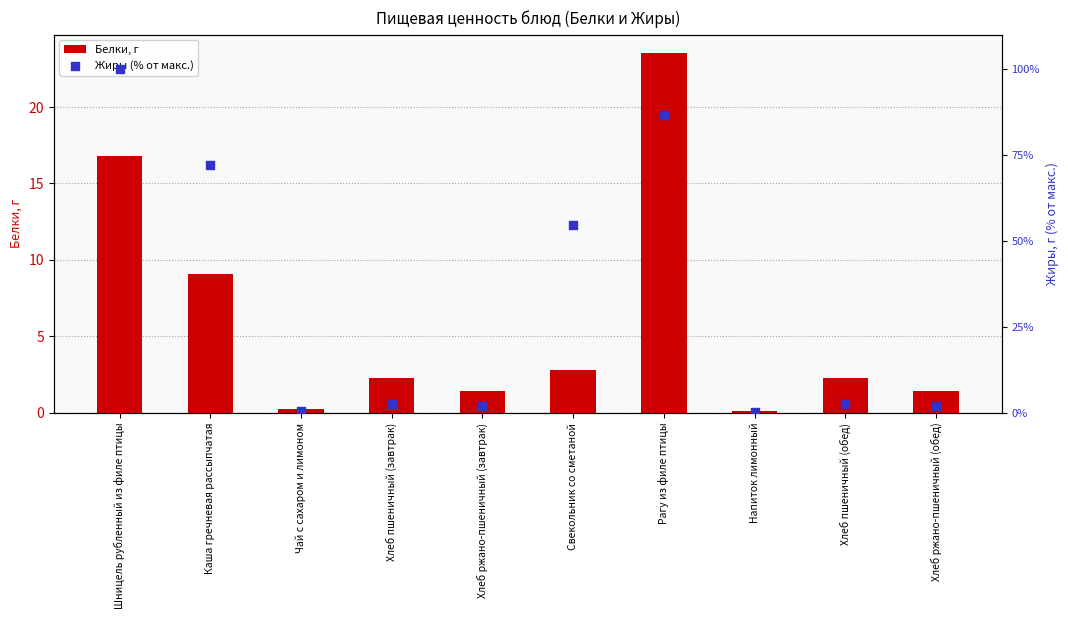

What is the total value across all series at Хлеб ржано-пшеничный (обед)?

3.4